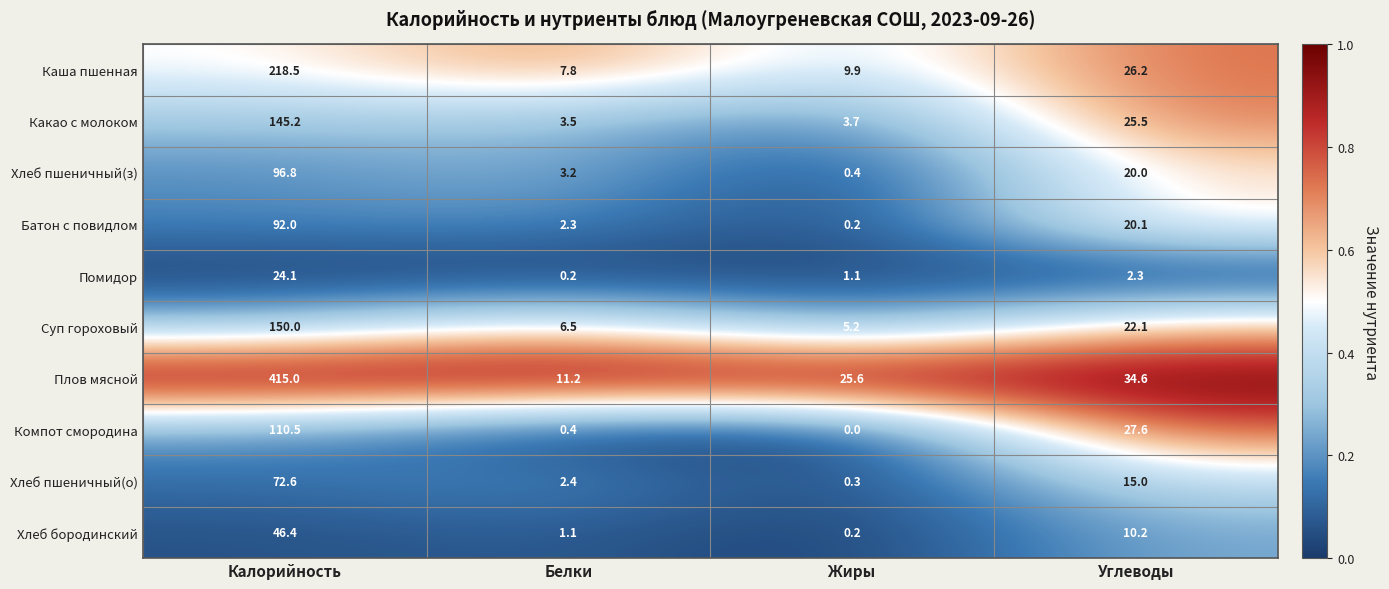

What is the maximum value for Компот смородина?

110.5